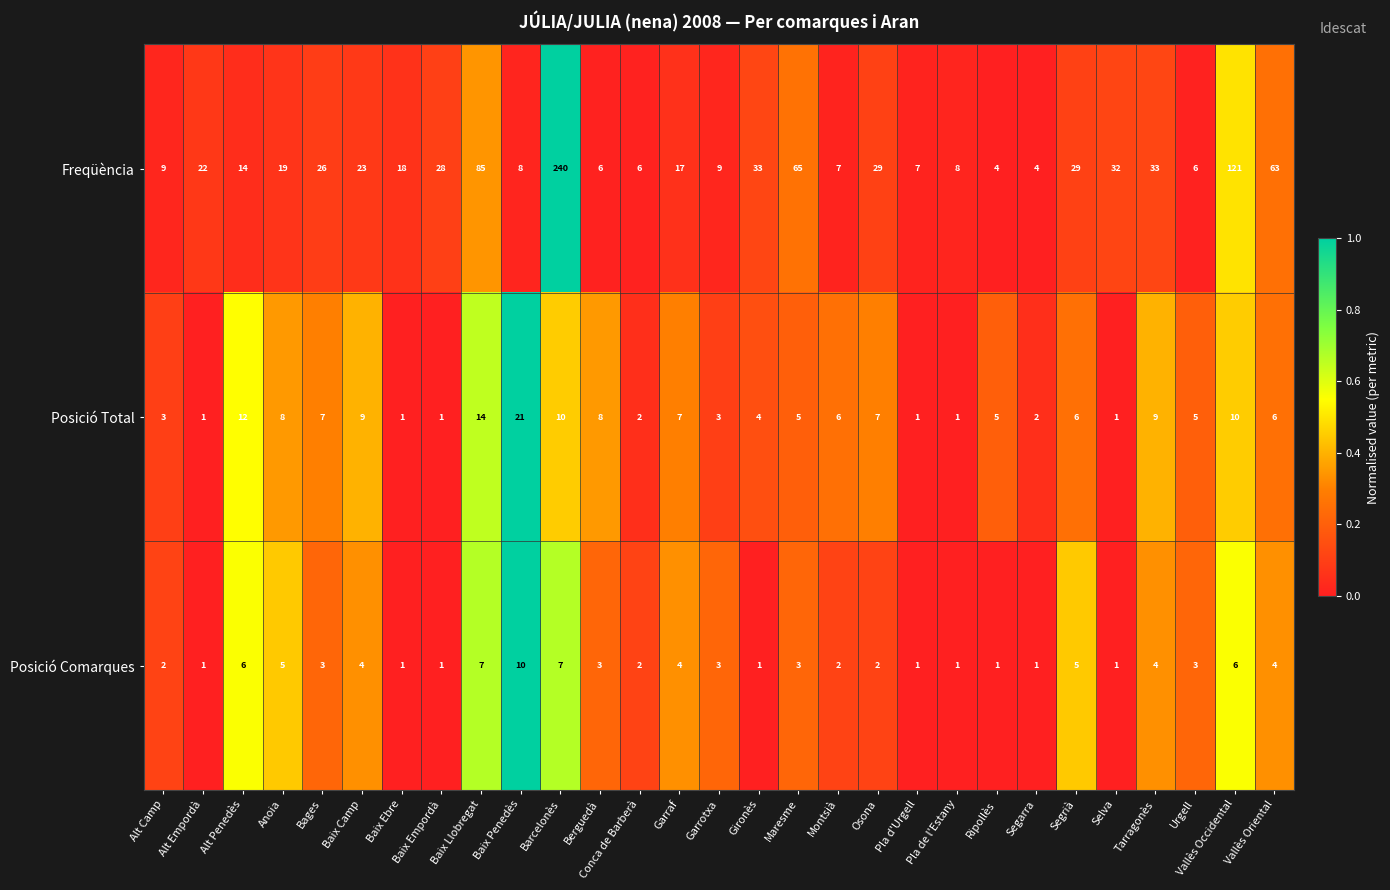

The Freqüència series shows 25 at Alt Penedès. True or false?

False